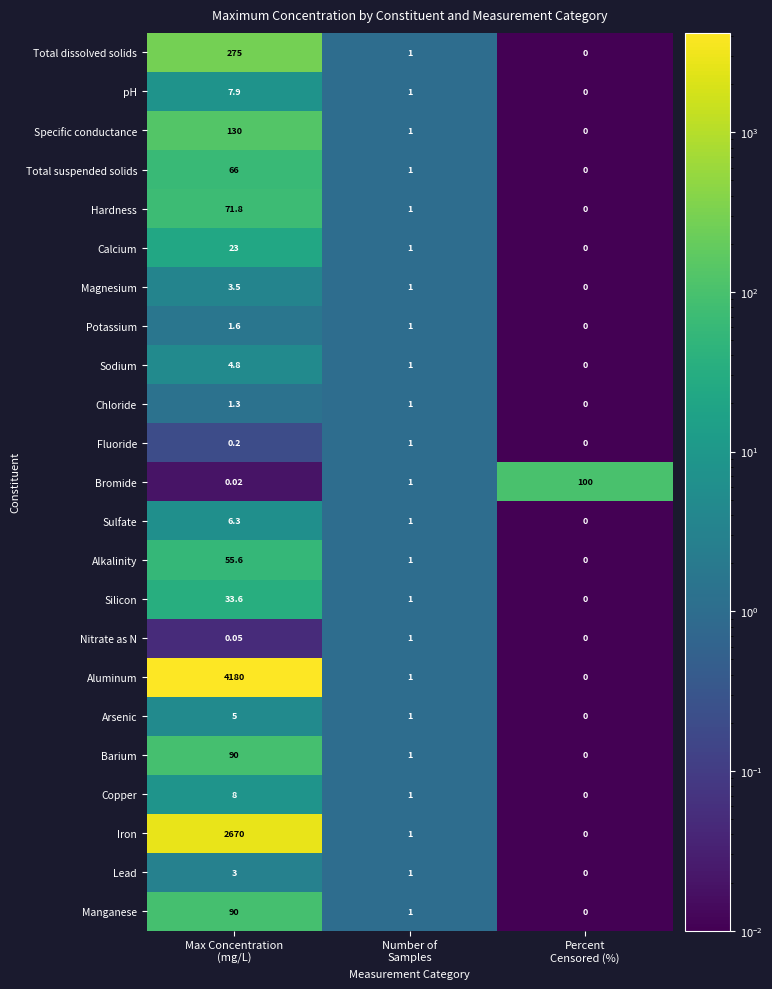

At which category is the sum across all series the highest?

Max Concentration
(mg/L)